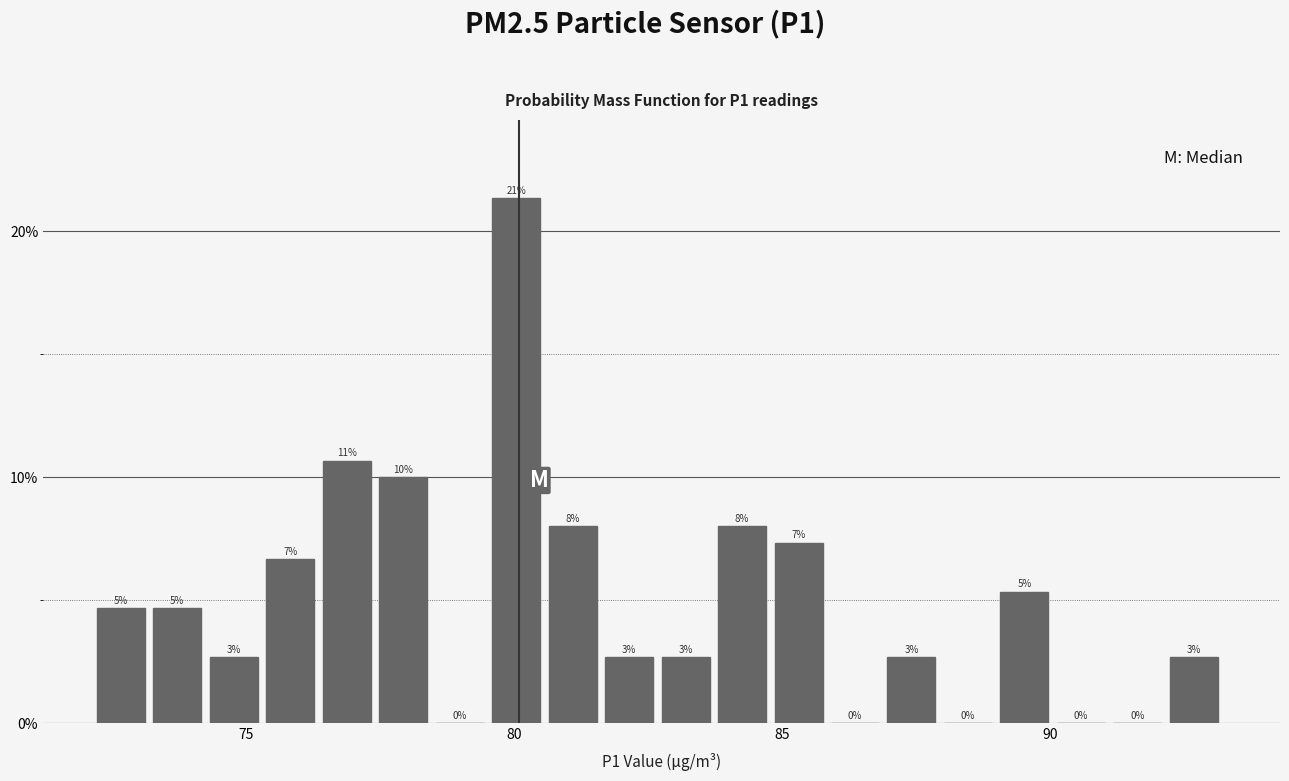

Around what value on the x-axis is the tallest bar? Give the approximate position of its centre, as read against the axis.

80.0